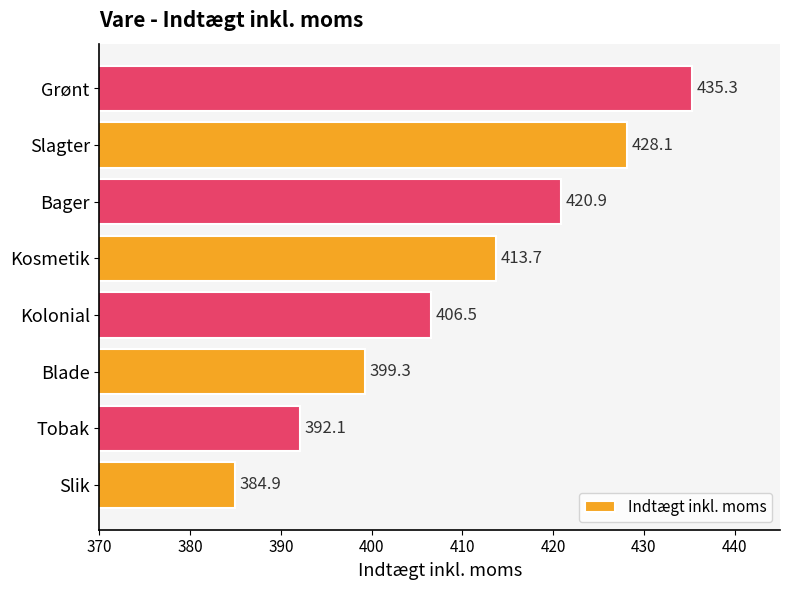

Rank the categories by value from lowest to highest.

Slik, Tobak, Blade, Kolonial, Kosmetik, Bager, Slagter, Grønt